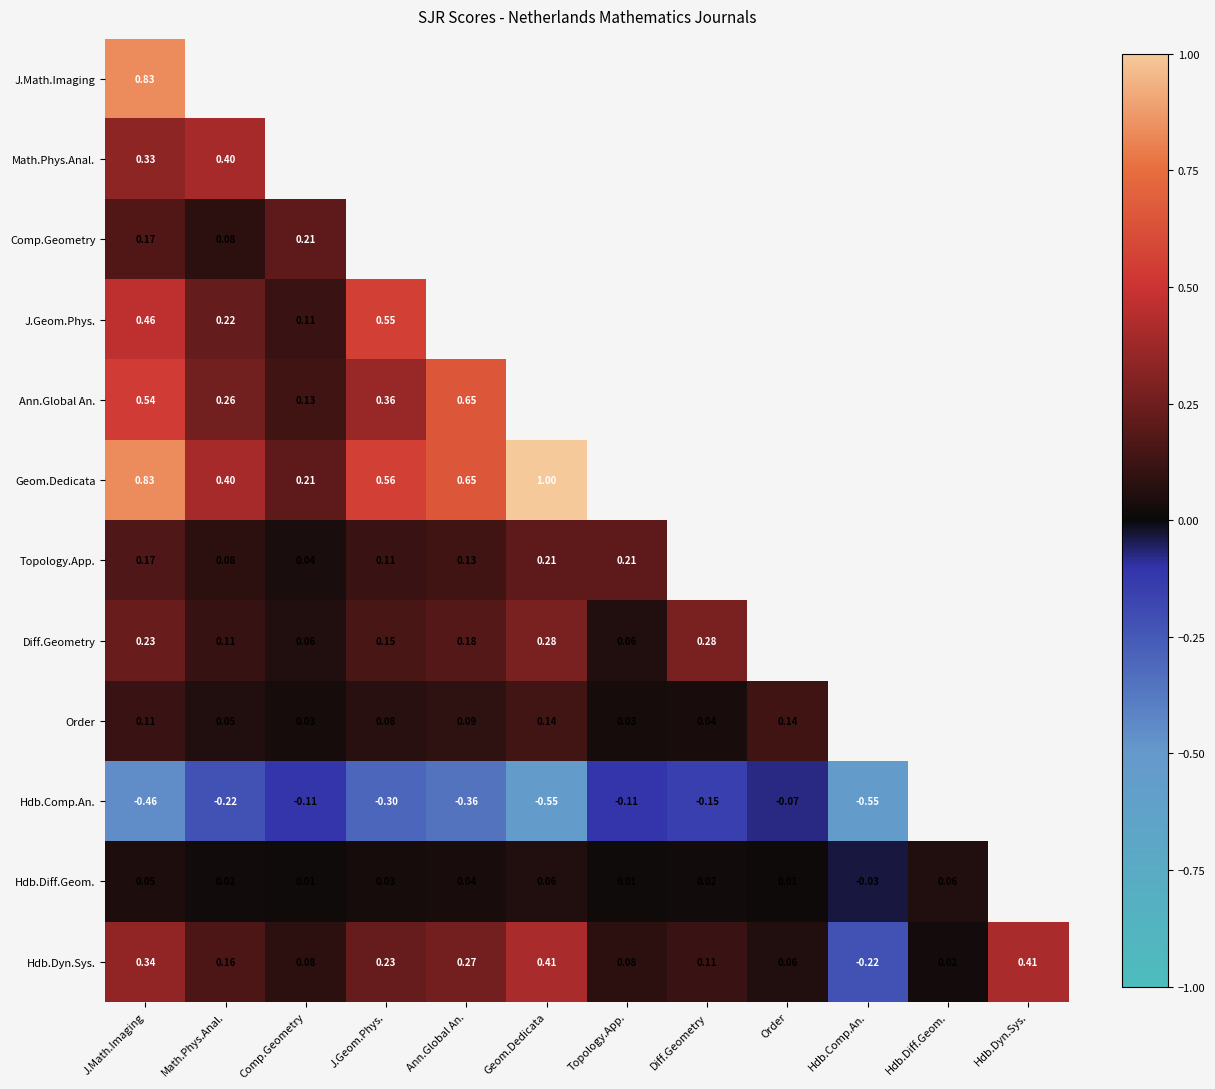

Is the value of Geom.Dedicata at J.Geom.Phys. greater than the value of Order at Topology.App.?

Yes